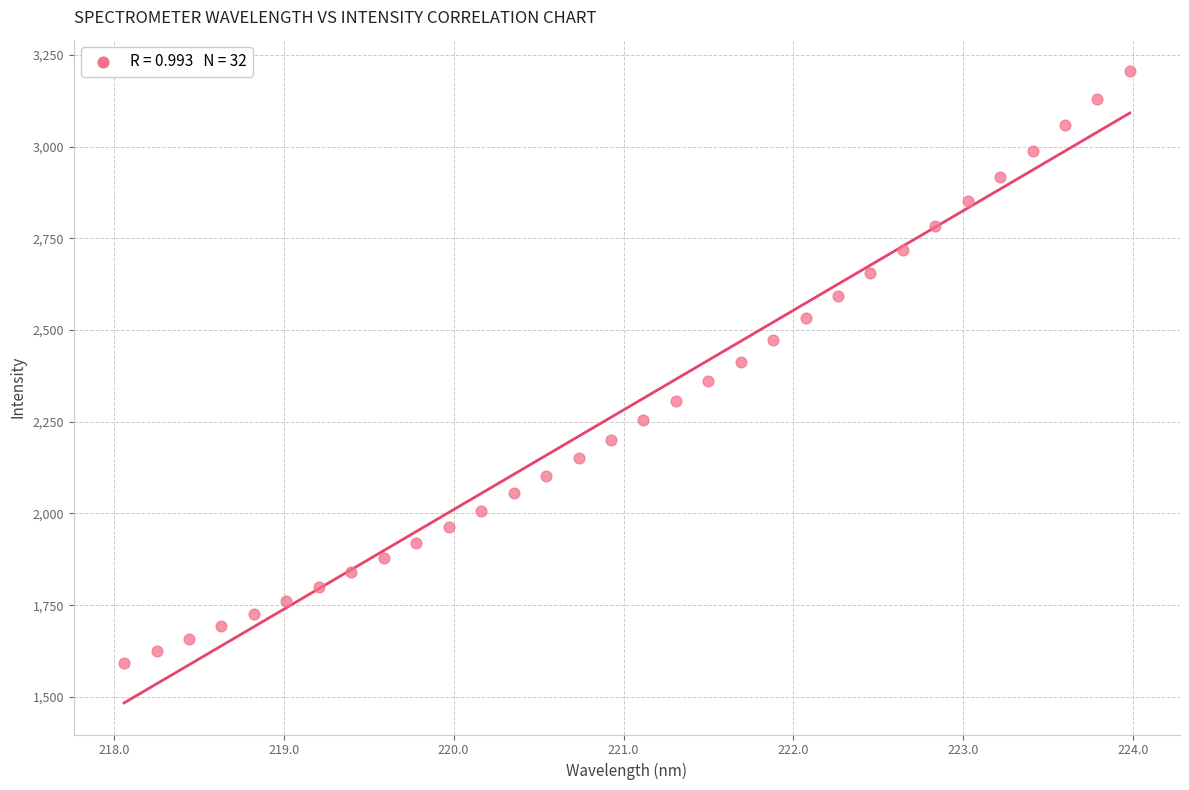

What is the range of Y values (max minus min)?

1613.2